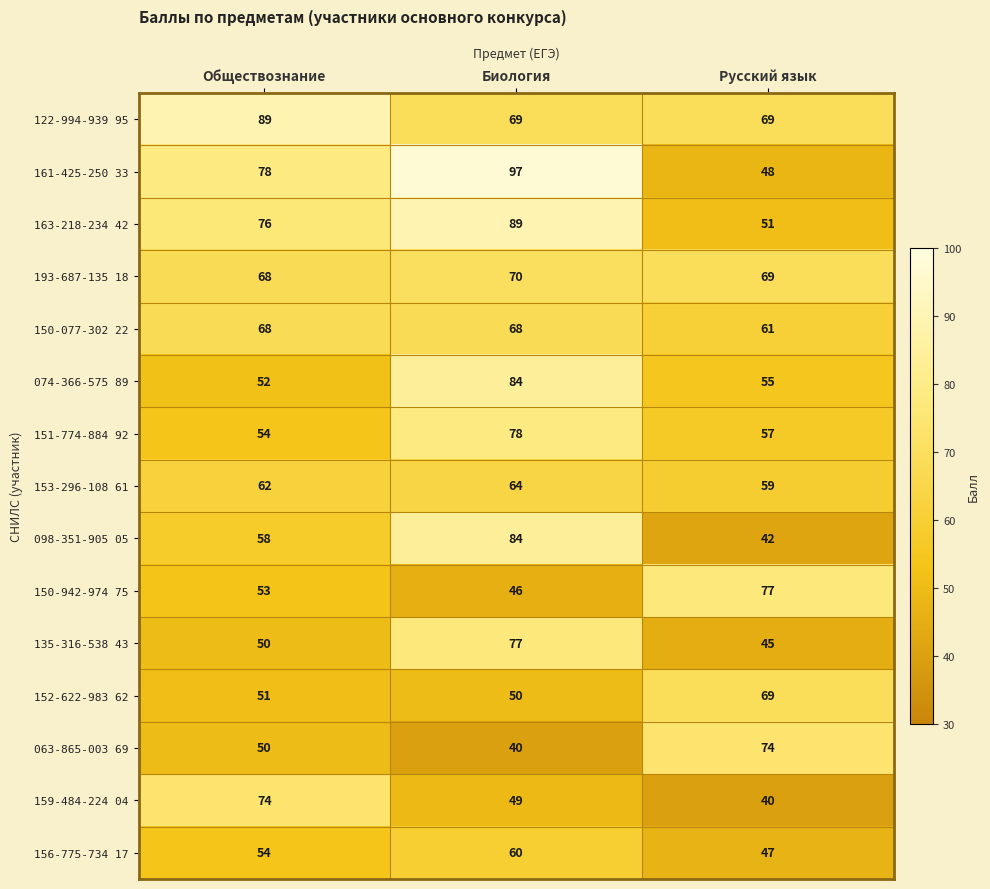

What is the average value of the 063-865-003 69 series?

55